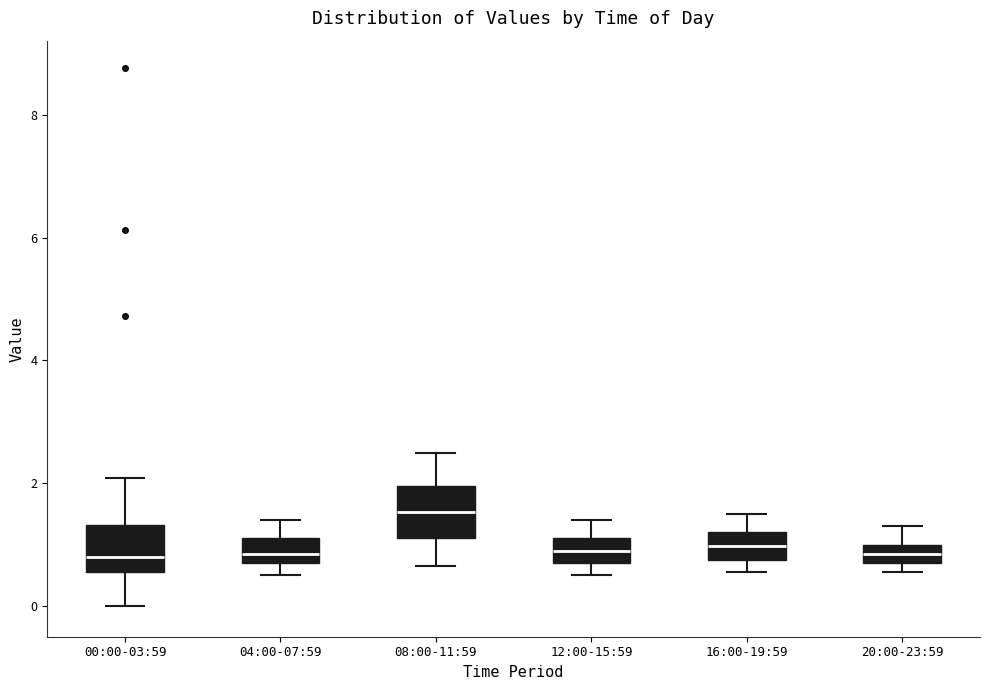

Where does the upper whisker of the box for 08:00-11:59 end on the y-axis? The values are not printed on the chart, so give them approximately, as read against the axis.

2.6